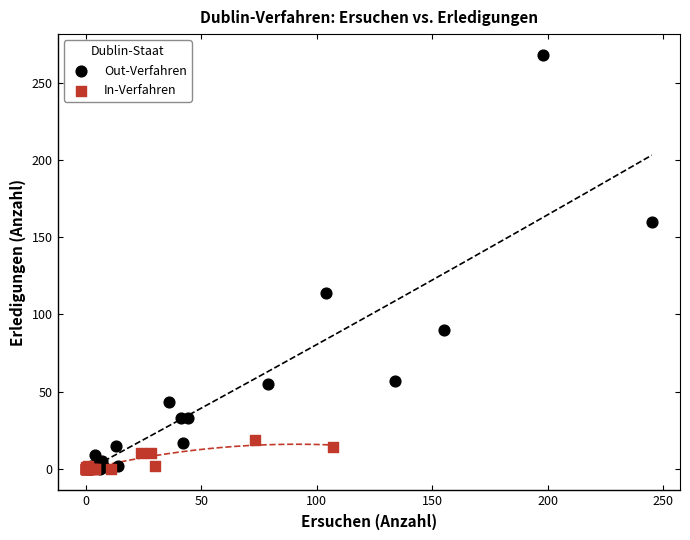

Which series has the largest Y range (max minus min)?

Out-Verfahren